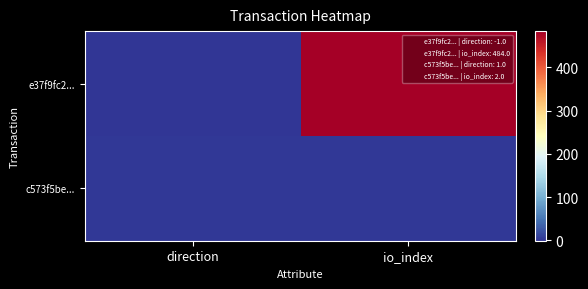

Reading right to left, what are all the values shown in this chart?

e37f9fc2...: io_index=484	direction=-1
c573f5be...: io_index=2	direction=1